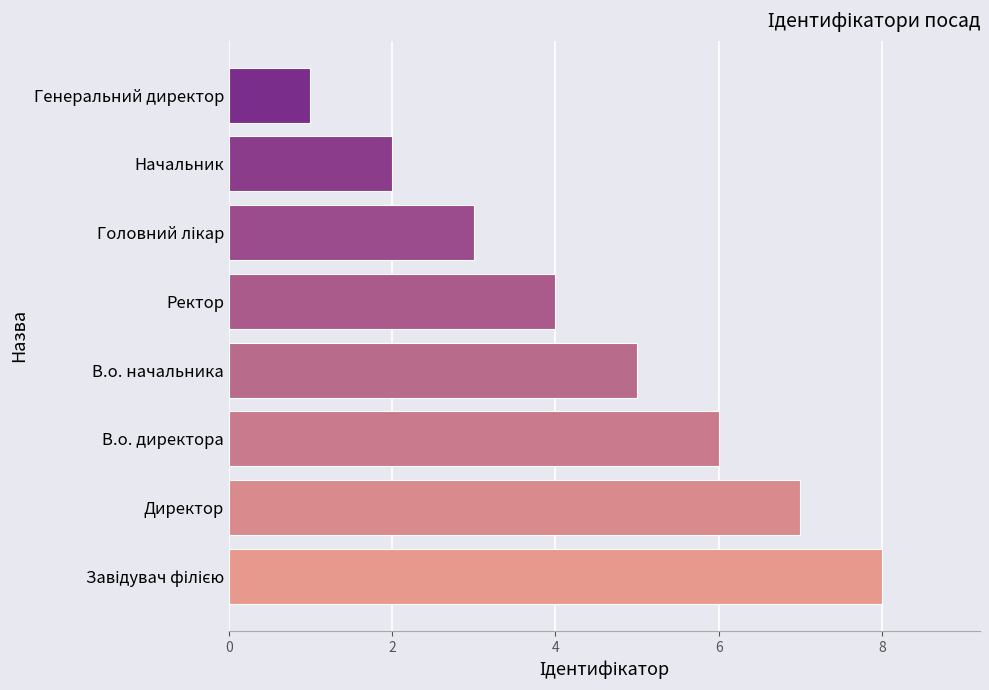

True or false: the data shows 7 at Директор.

True